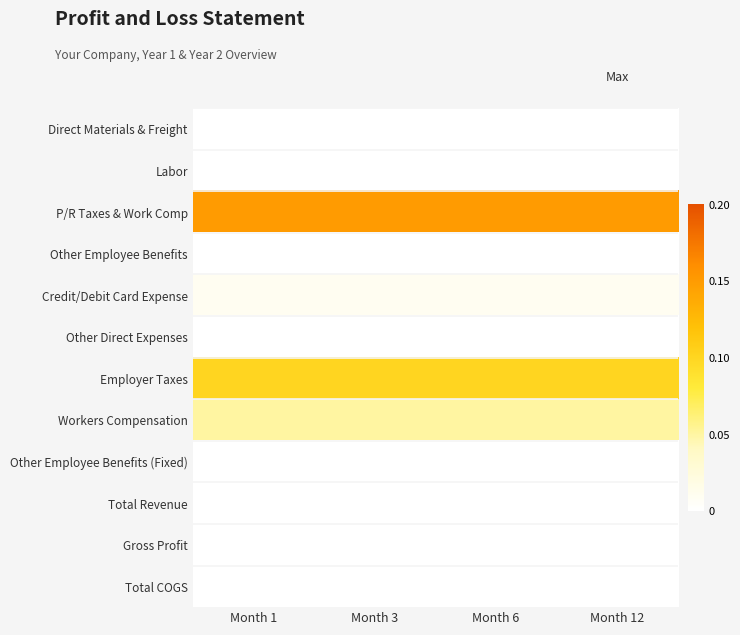

Which has a higher value, Month 3 or Month 12?

Month 3